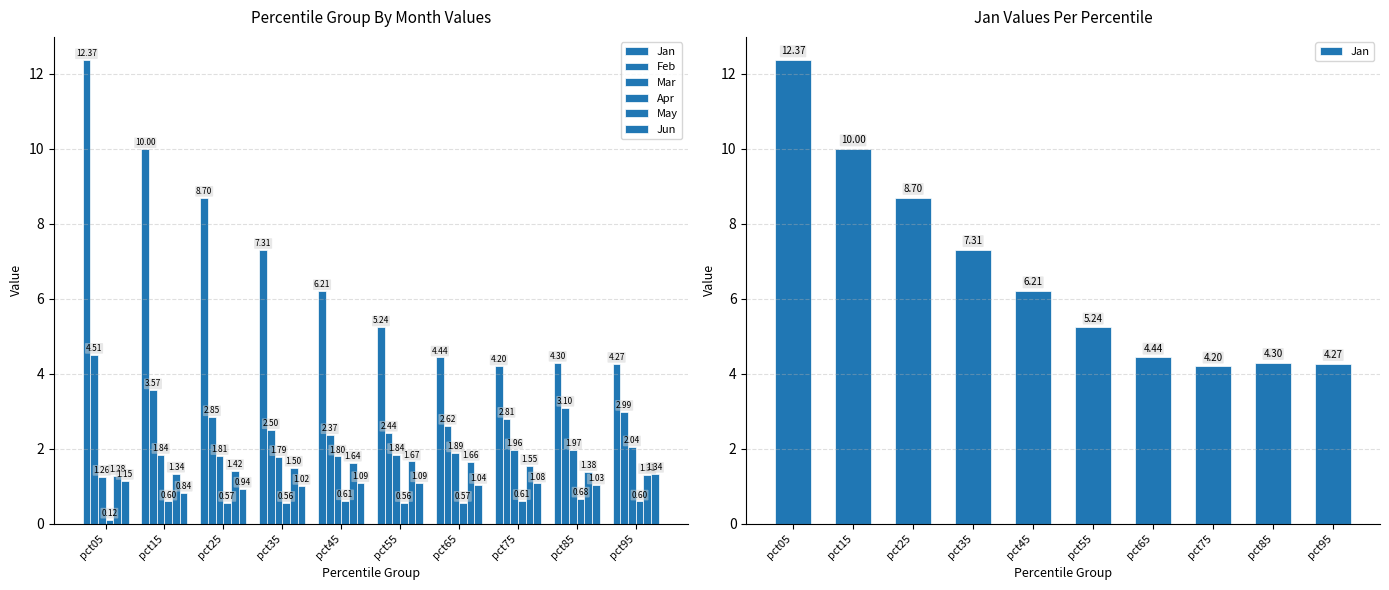

At which category does the chart reach its peak across all series?

pct05